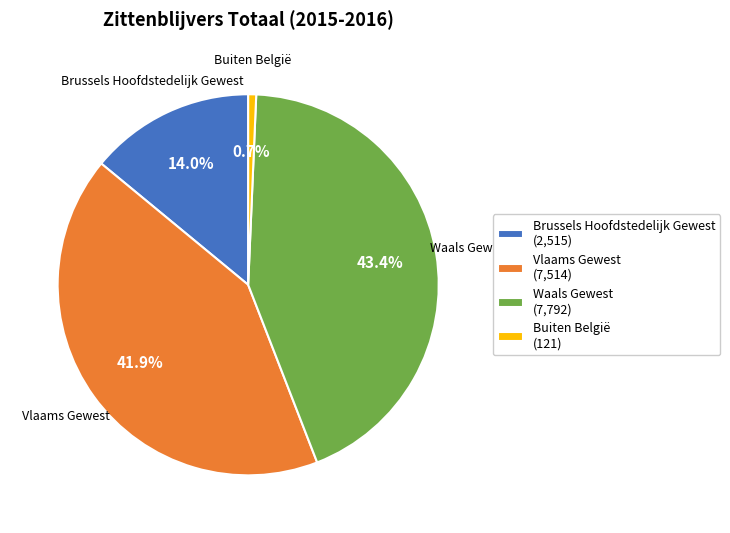

What percentage is the Waals Gewest slice, to the nearest percent?

43%